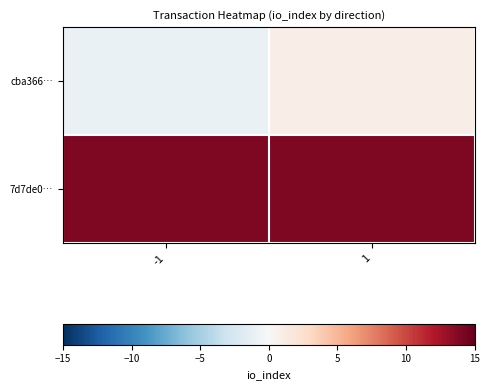

List the series in order of their overall mean, lowest first.

cba366…, 7d7de0…